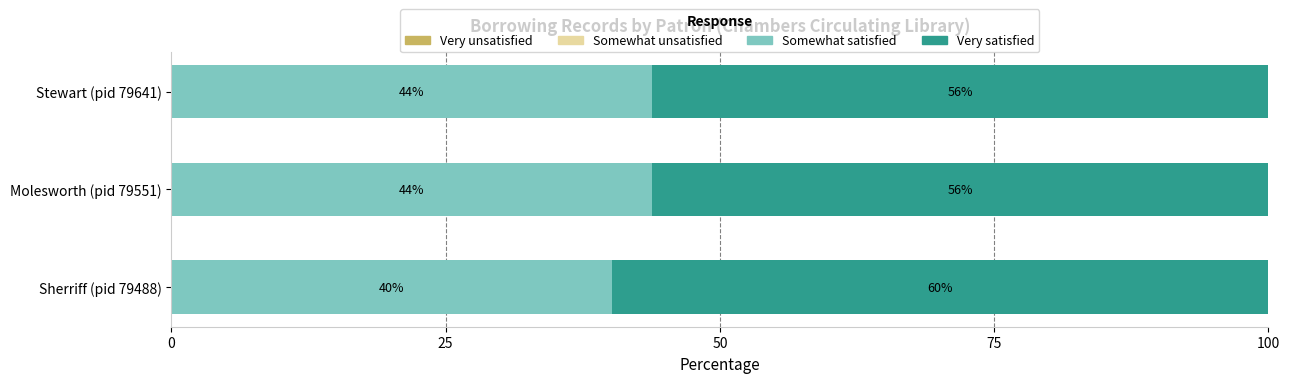

What is the total value across all series at Molesworth (pid 79551)?

100.0